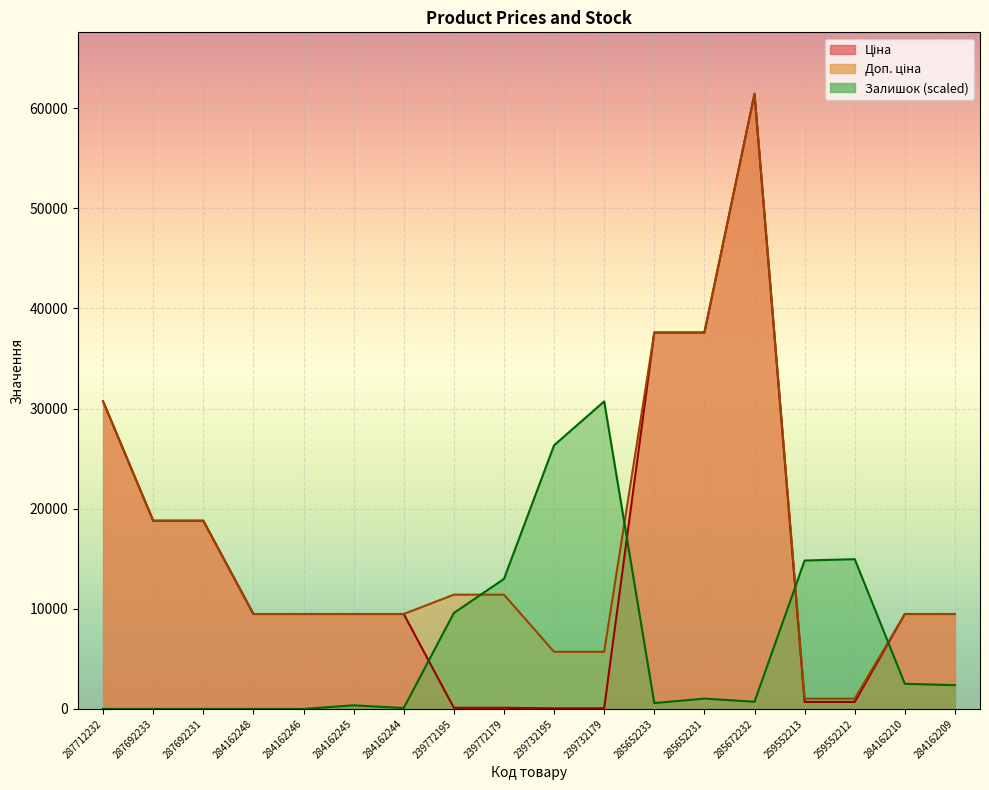

Rank the categories by Ціна value from lowest to highest.

239732195, 239732179, 239772195, 239772179, 259552213, 259552212, 284162248, 284162246, 284162245, 284162244, 284162210, 284162209, 287692233, 287692231, 287712232, 285652233, 285652231, 285672232